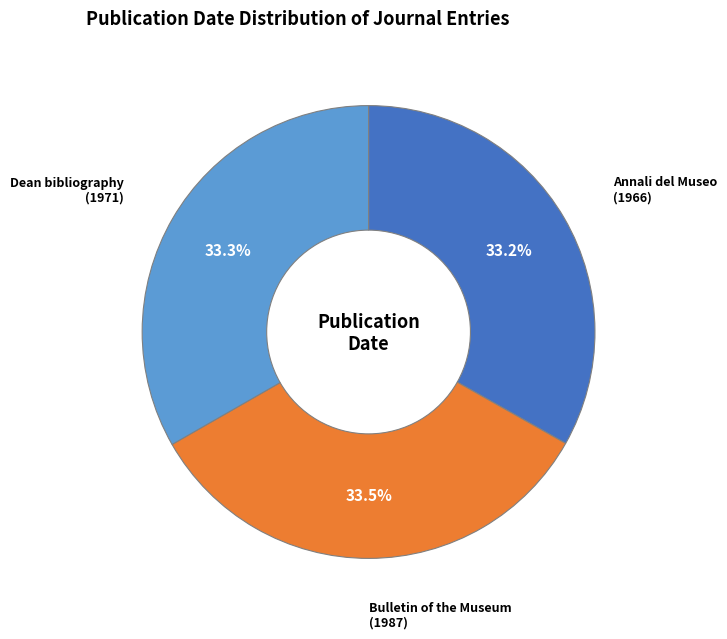

Is there any slice that represents more than half of the pie?

No